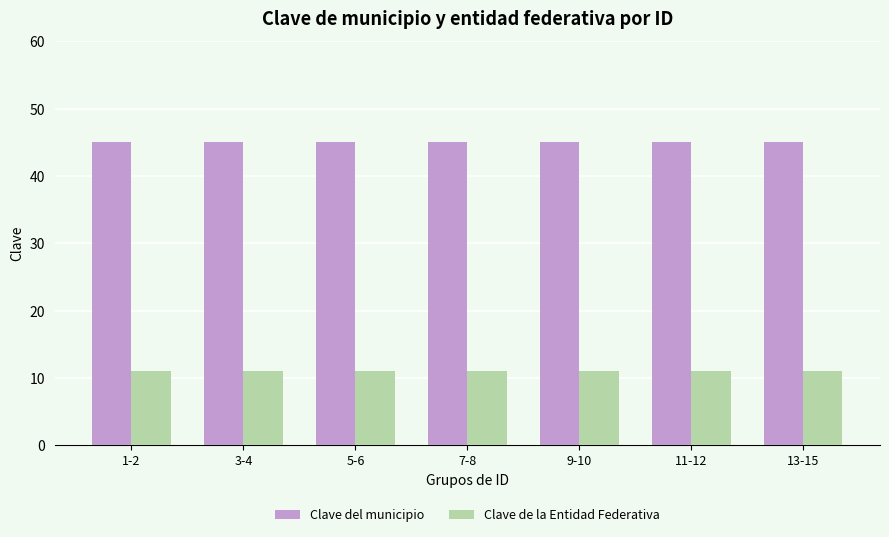

The Clave del municipio series shows 45 at 3-4. True or false?

True